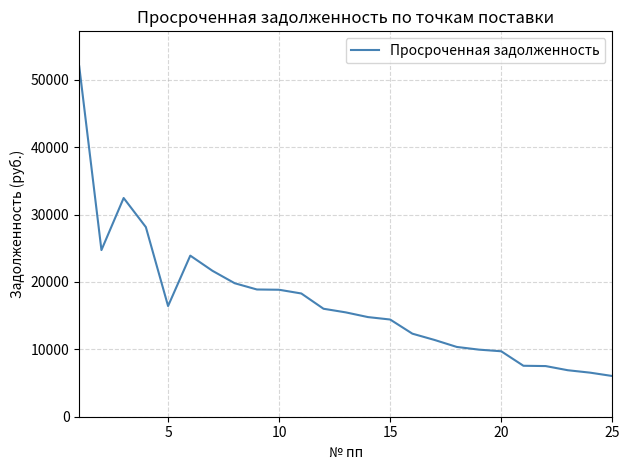

What is the maximum value shown in the chart?

52002.2